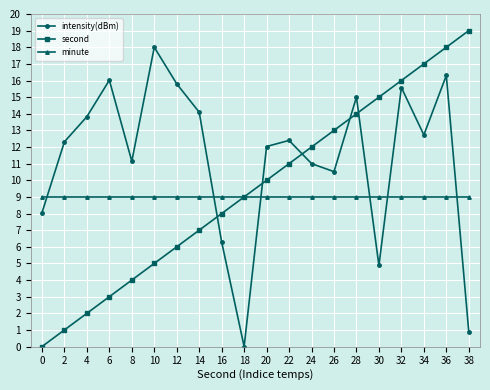

The value of second at 30 is 15.0. True or false?

True